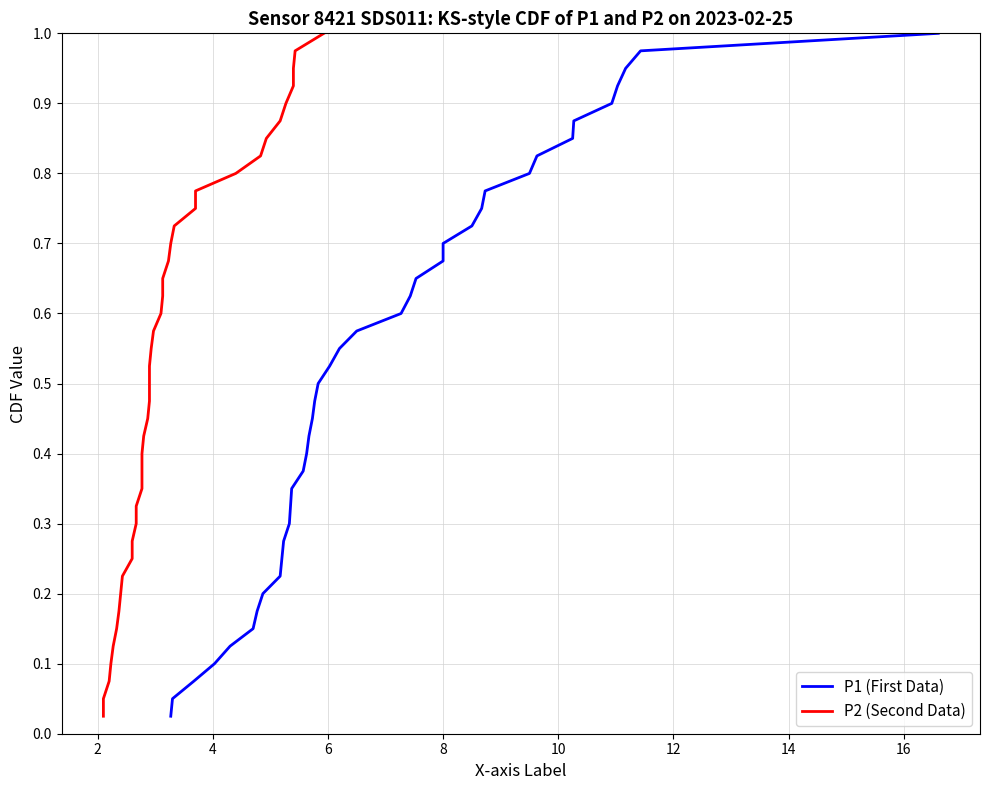

What is the average value of the P1 (First Data) series?

0.5